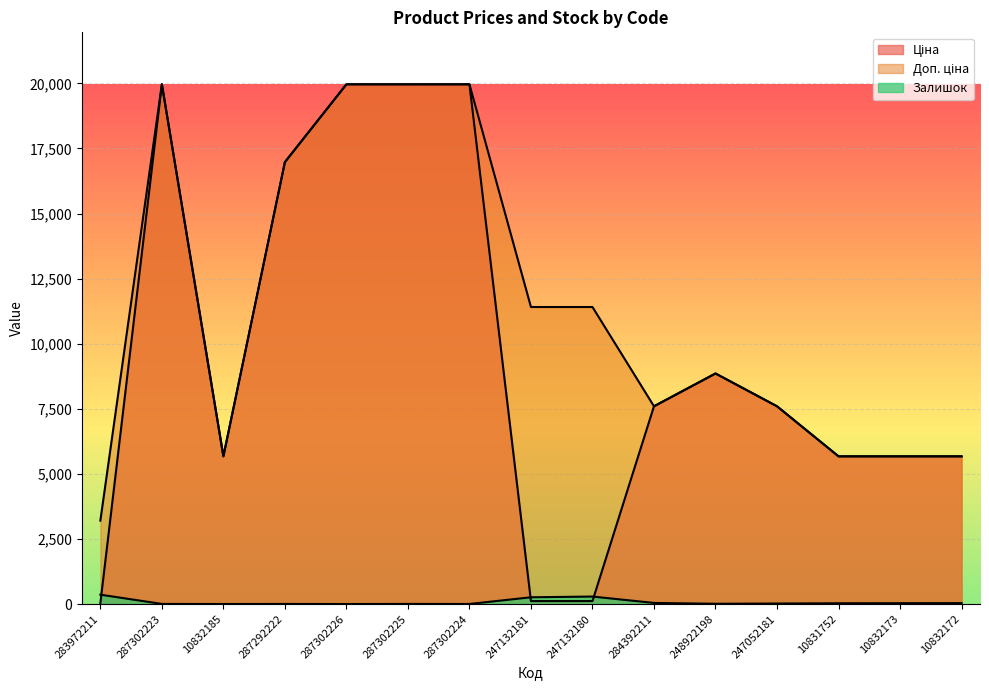

True or false: Доп. ціна and Залишок cross at least once.

False